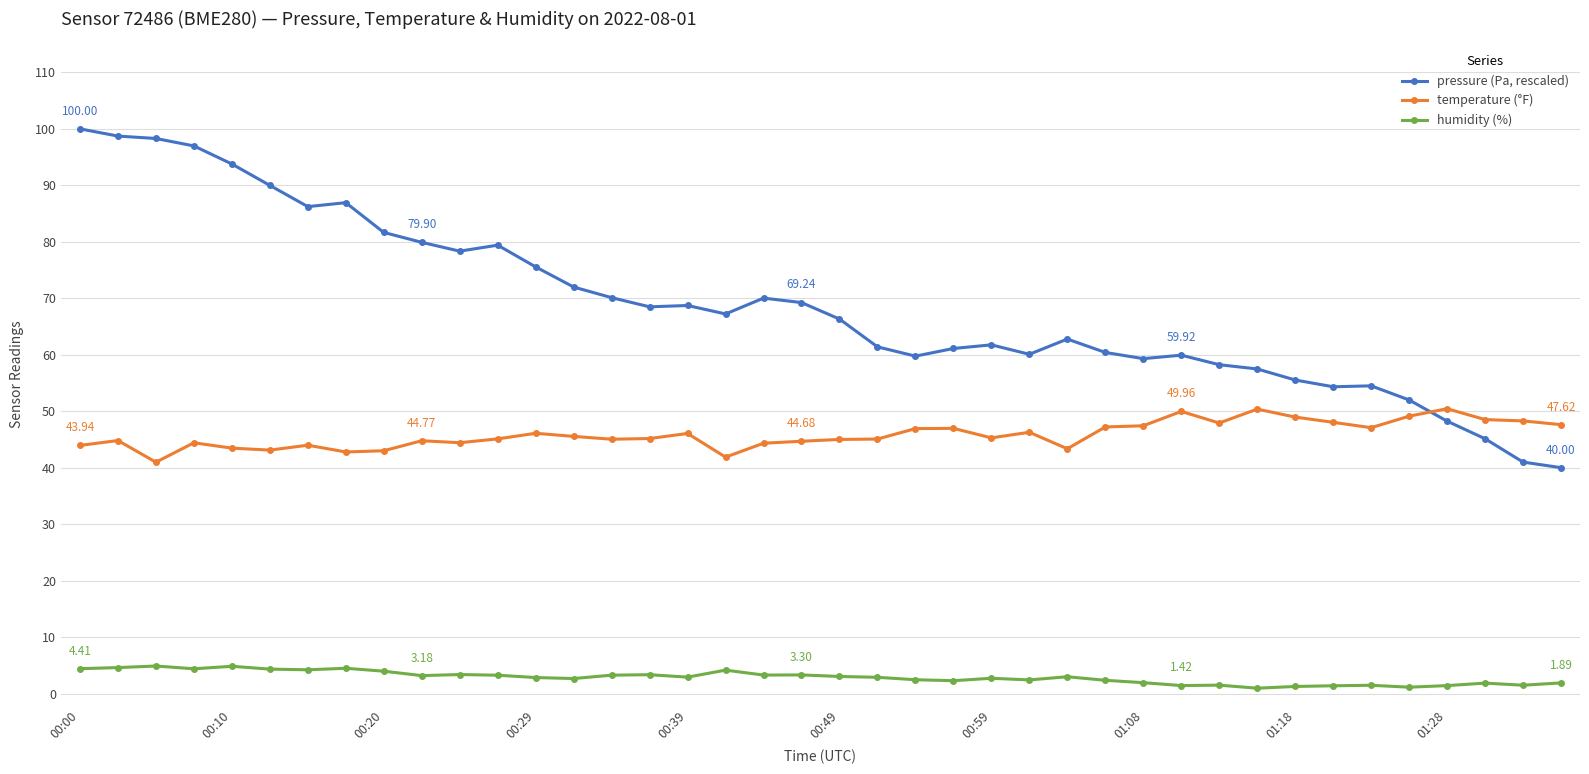

What is the difference between the second highest and second lowest values in the temperature (°F) series?

8.5